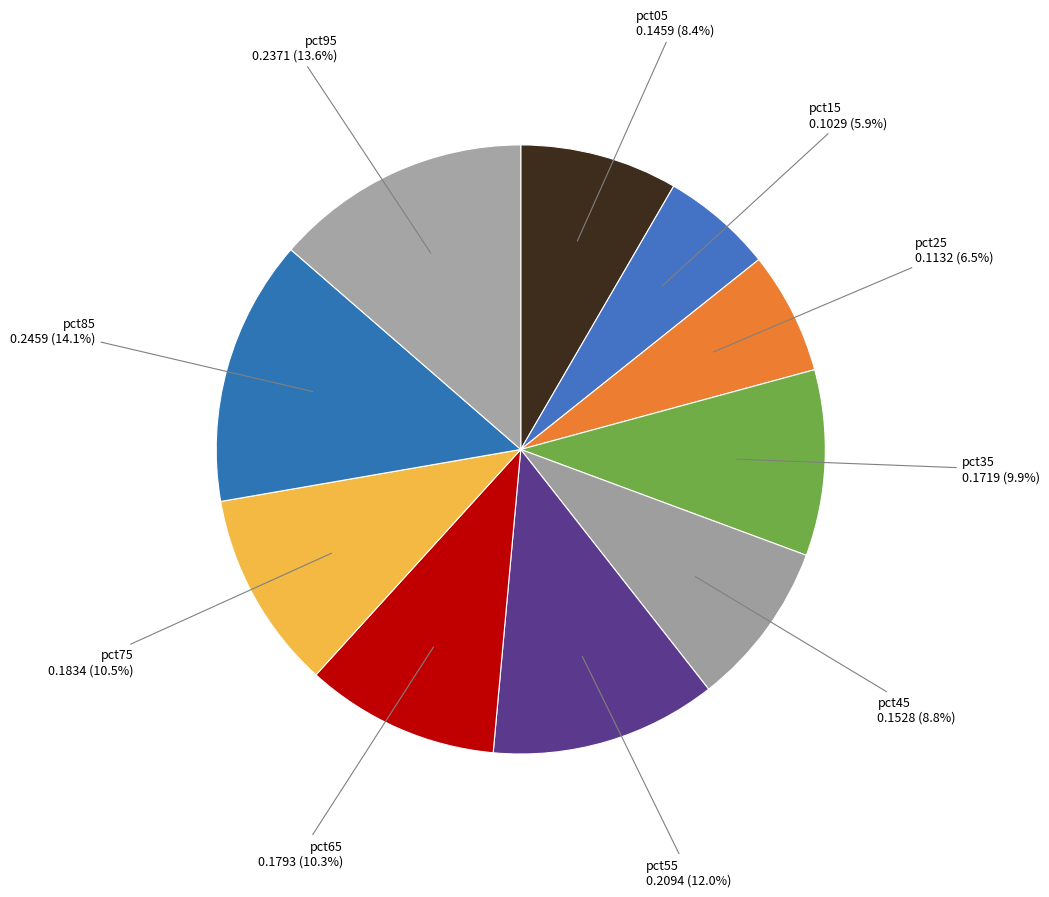

Rank the categories by value from highest to lowest.

pct85, pct95, pct55, pct75, pct65, pct35, pct45, pct05, pct25, pct15